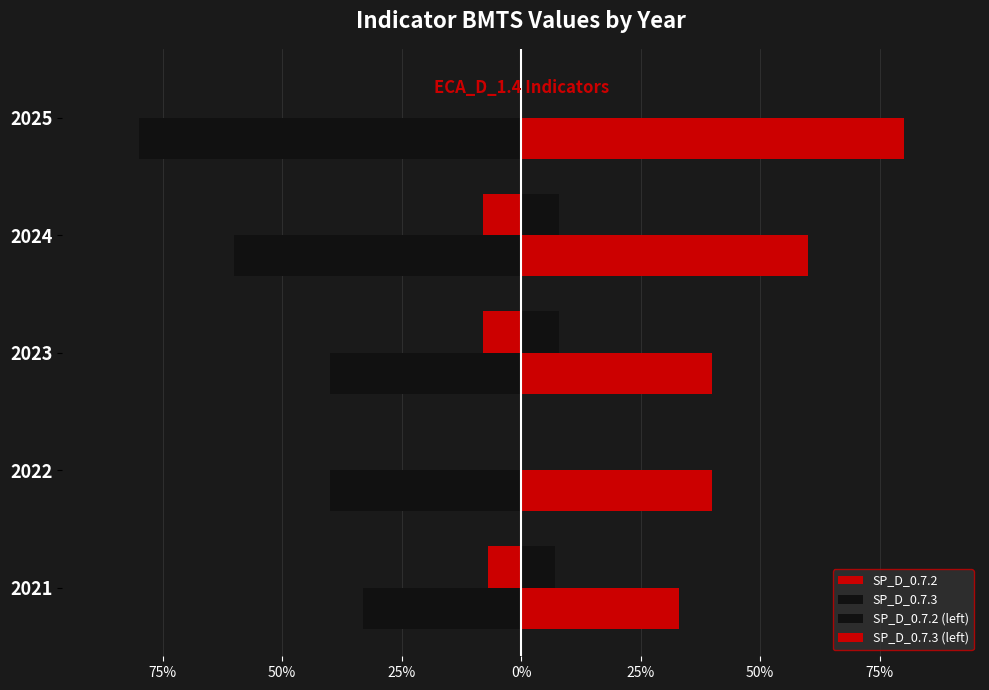

How many groups of bars are there?

5